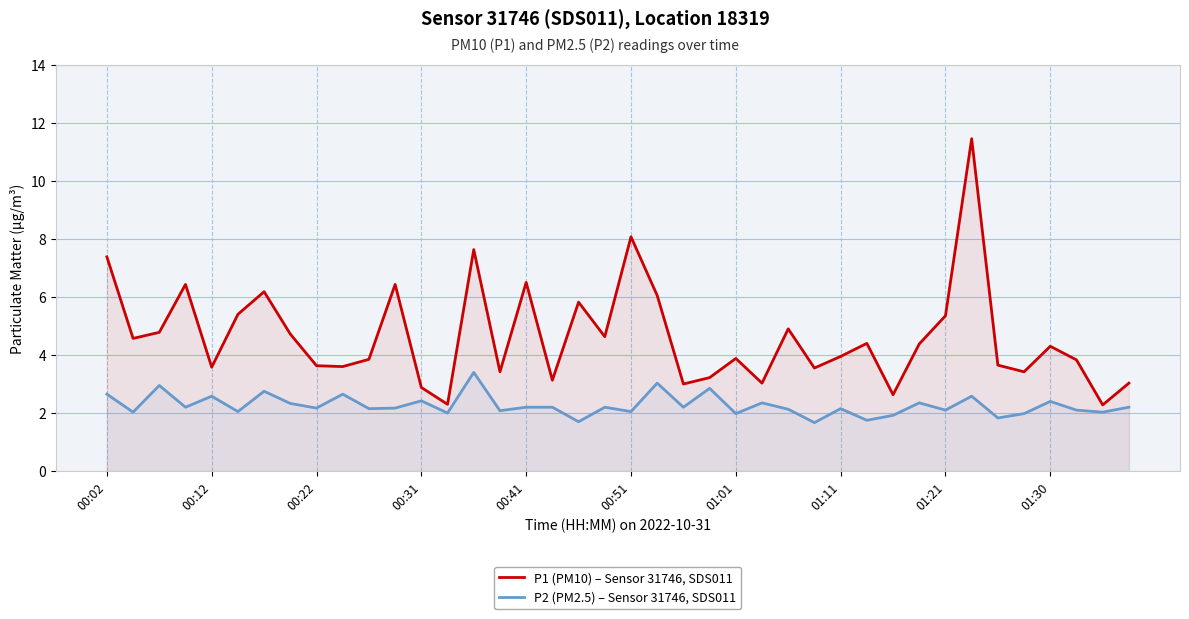

What position from the left is 31?

32